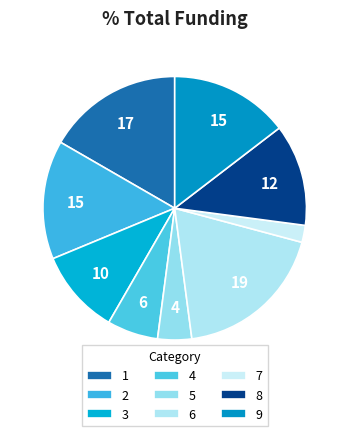

What is the largest slice in the pie chart?

6